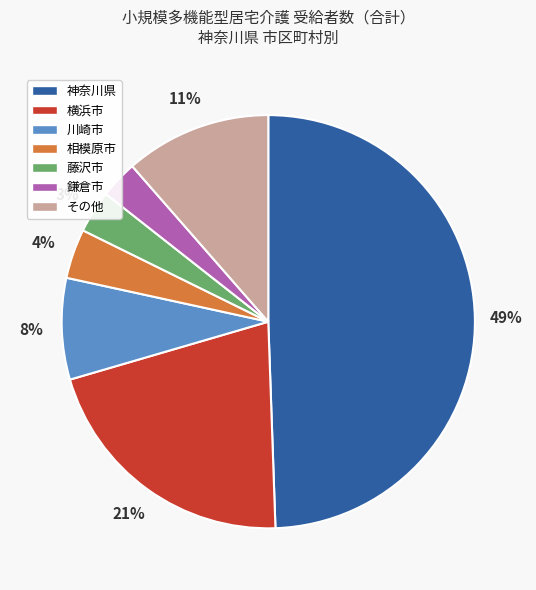

To the nearest percent, what is the difference between the largest and smallest slice percentages?

46%